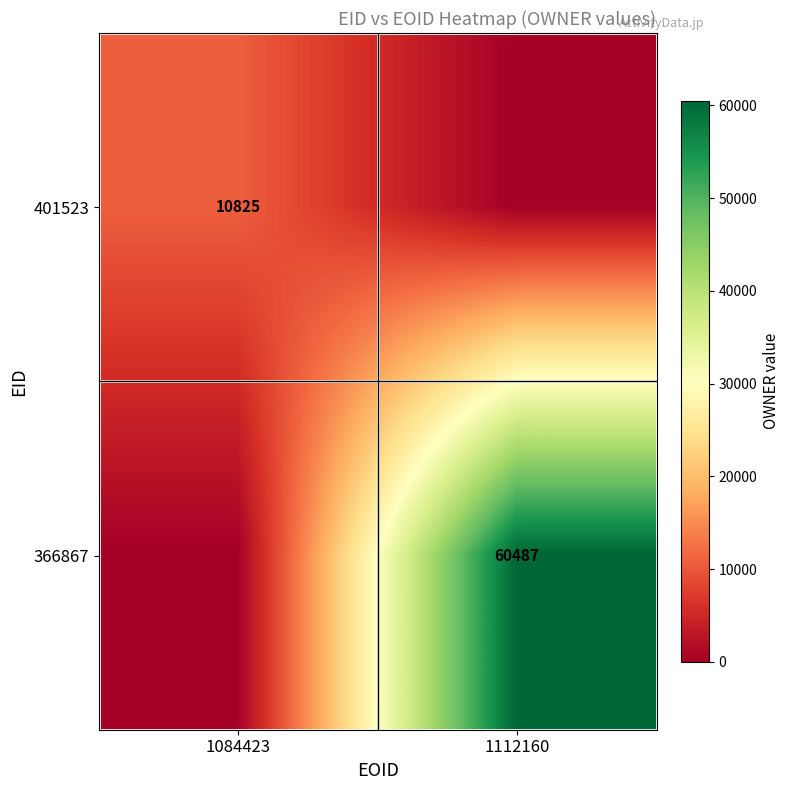

Is it true that 366867 equals 60487 at 1112160?

True